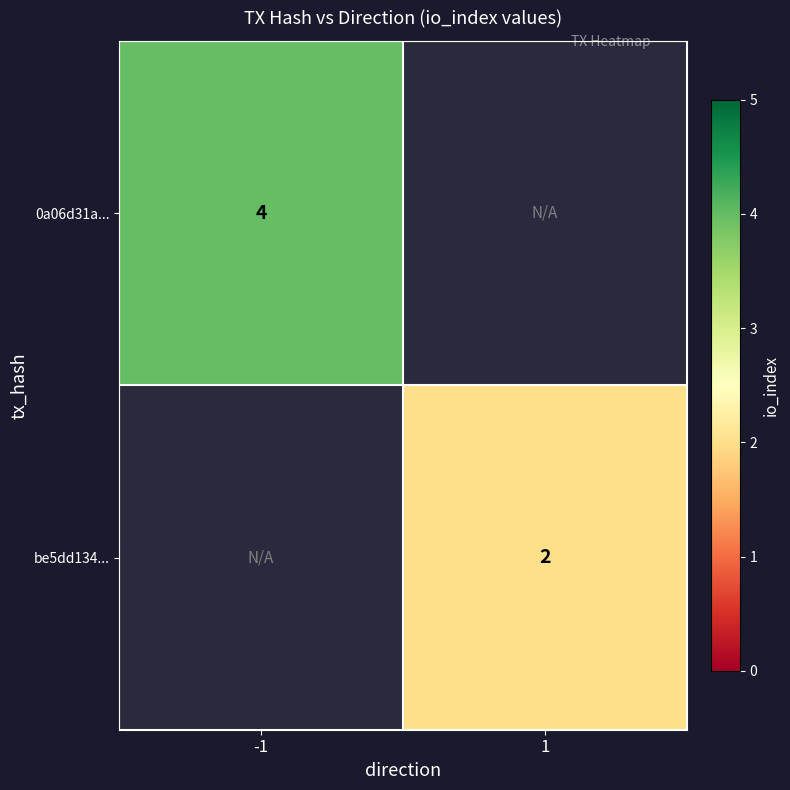

At how many categories does at least one series exceed 3?

1